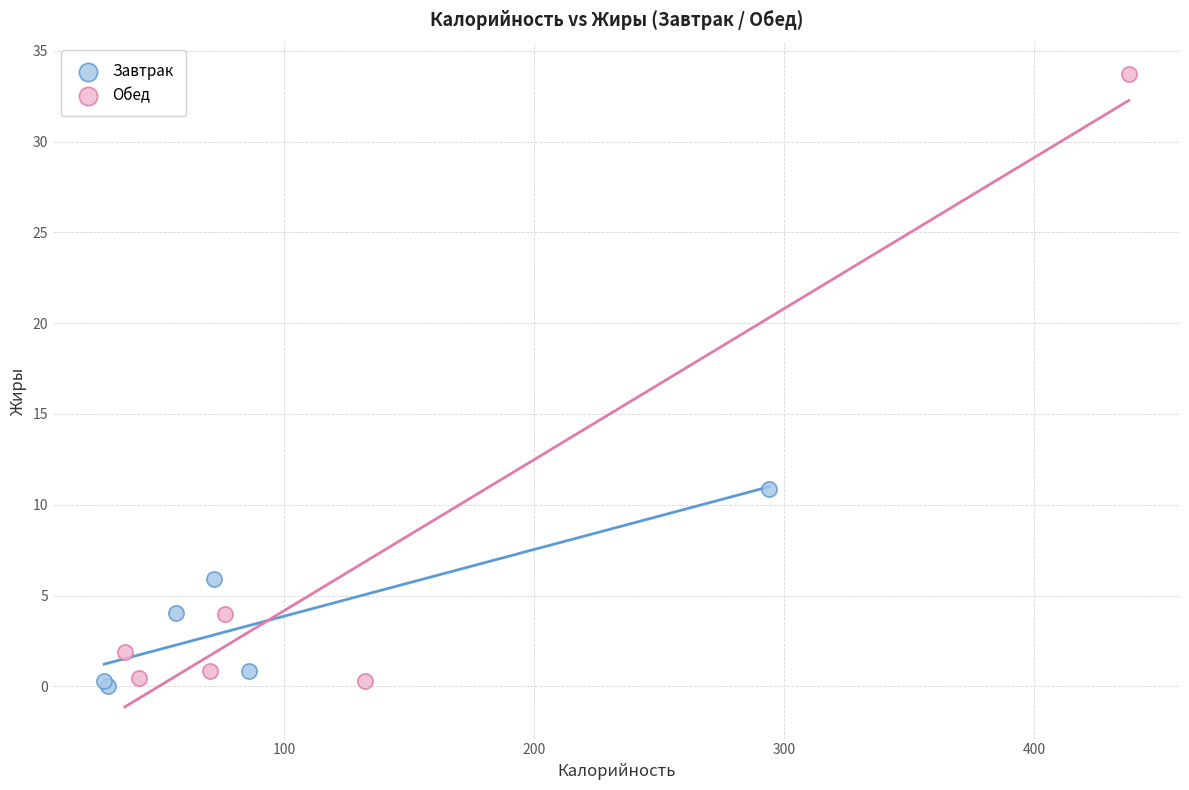

Which series has the largest Y range (max minus min)?

Обед